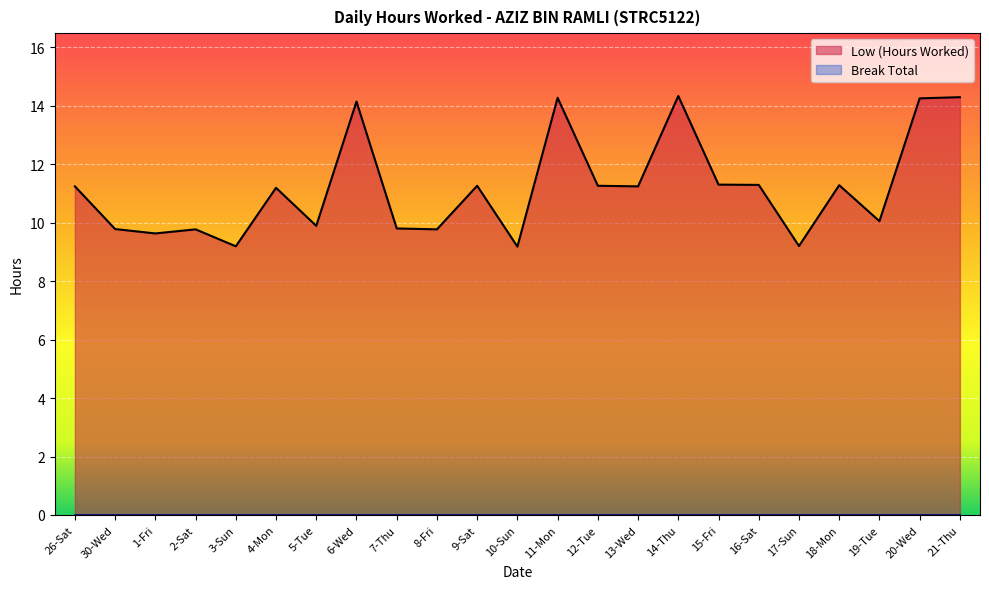

Reading left to right, list all the values displayed in this chart.

11.2	9.8	9.6	9.8	9.2	11.2	9.9	14.1	9.8	9.8	11.3	9.2	14.3	11.3	11.2	14.3	11.3	11.3	9.2	11.3	10.1	14.2	14.3